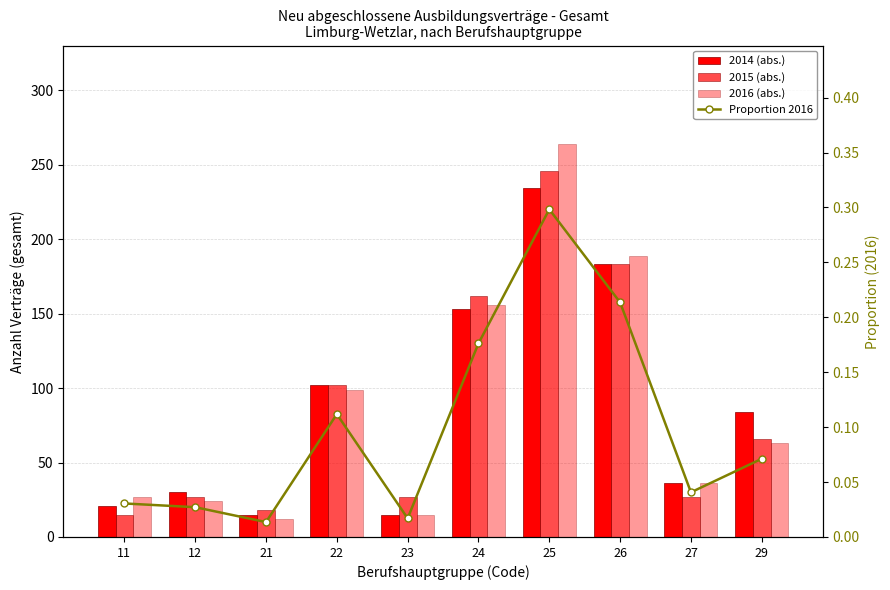

What is the greatest value displayed?

264.0